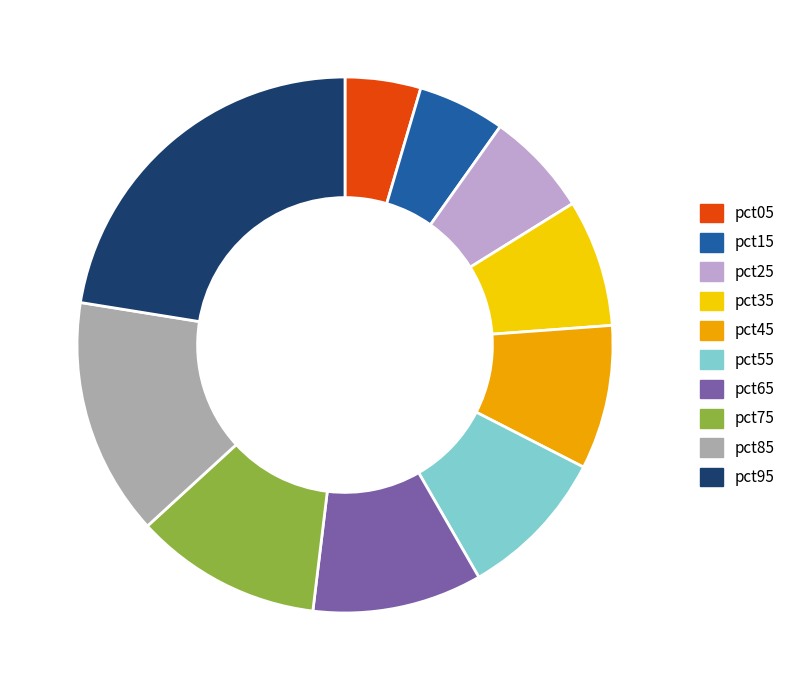

Which category has the biggest portion of the pie?

pct95